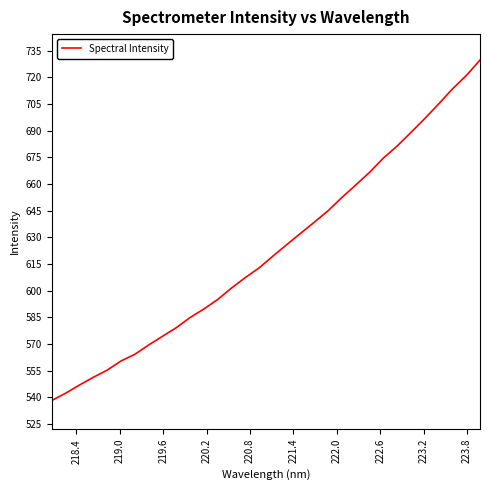

How many categories are shown in the chart?

32